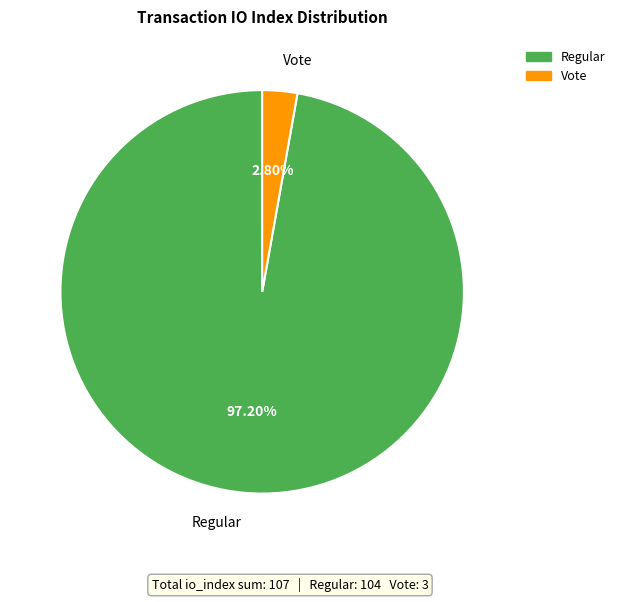

What is the largest slice in the pie chart?

Regular